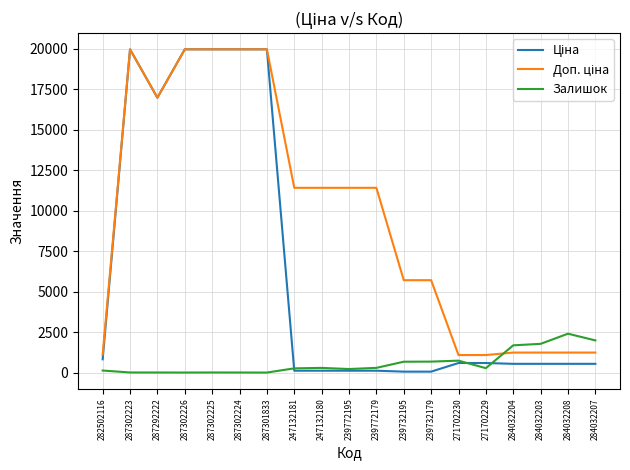

What is the maximum value for Залишок?

2400.0